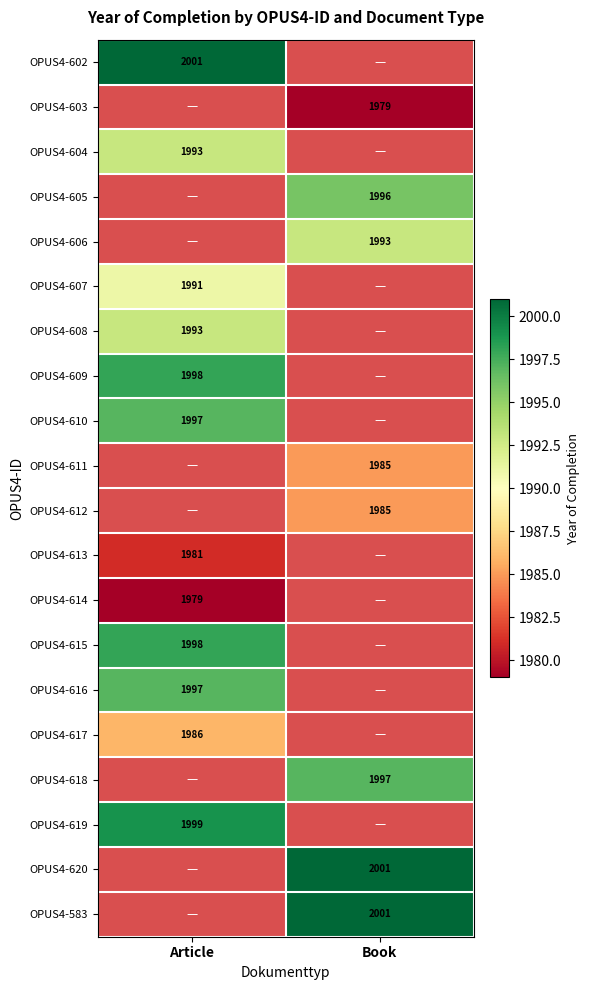

The value of OPUS4-609 at Article is 1998. True or false?

True